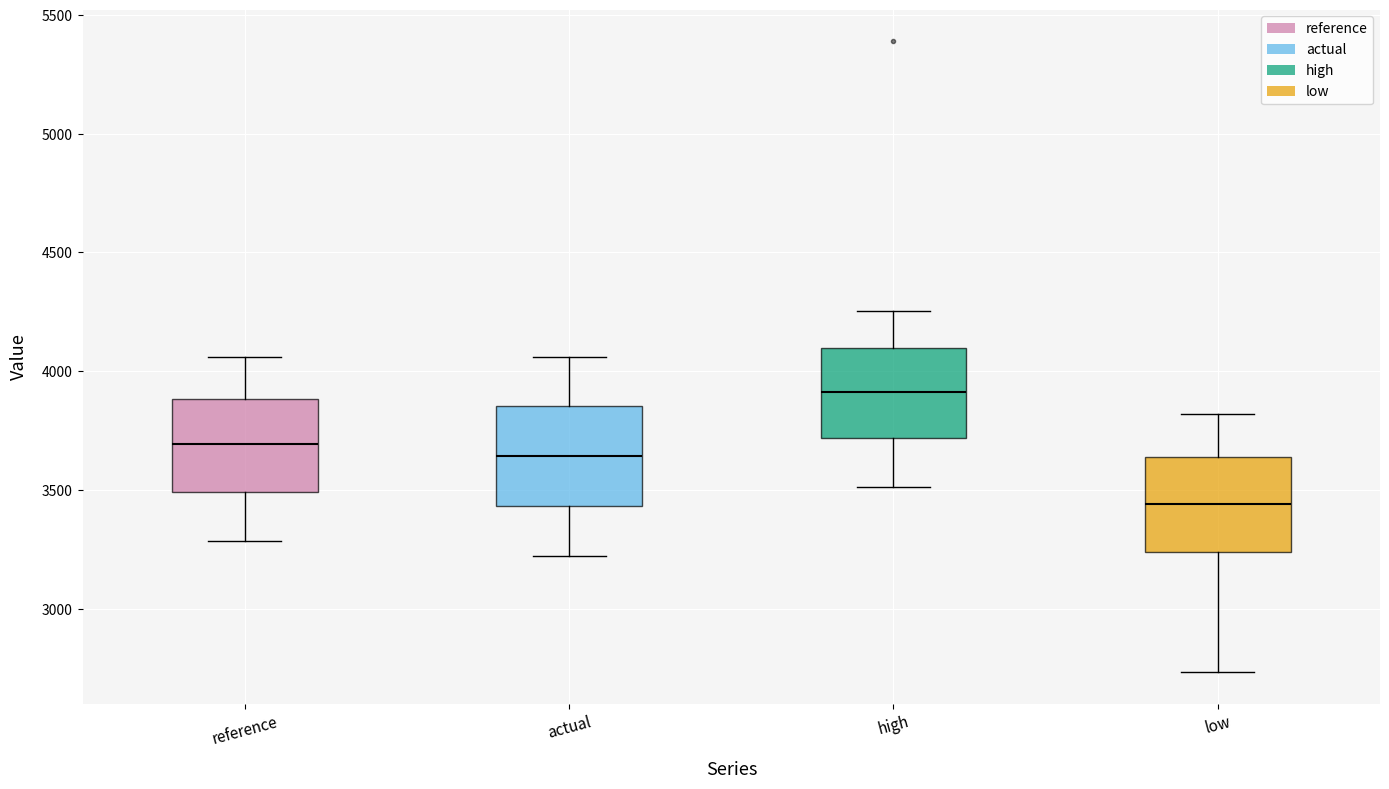

Where does the upper whisker of the box for high end on the y-axis? The values are not printed on the chart, so give them approximately, as read against the axis.

4250